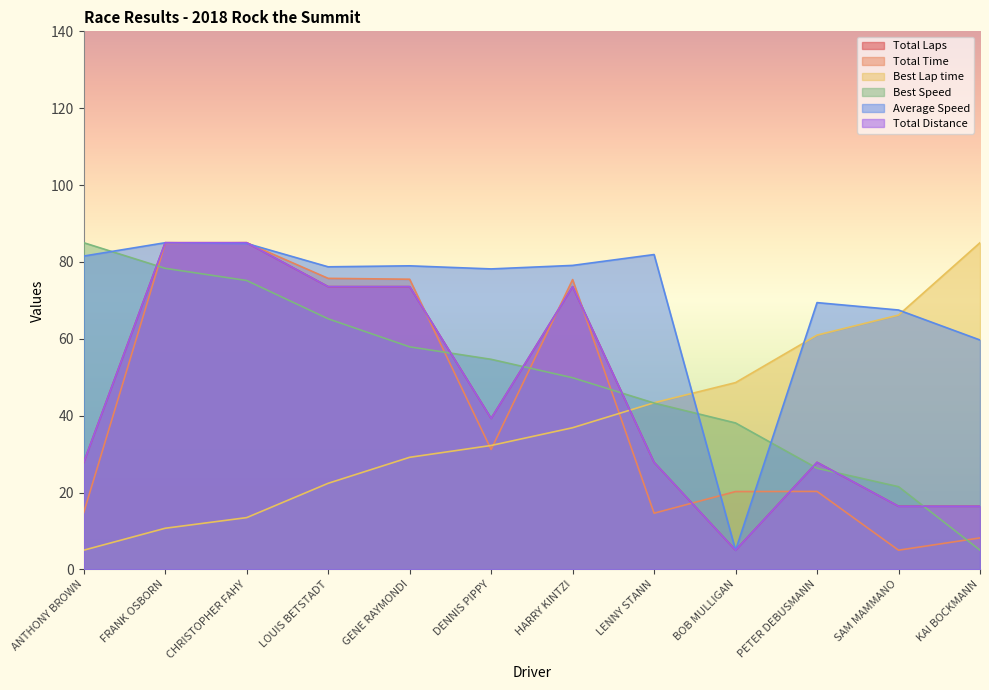

The value of Total Time at SAM MAMMANO is 6.6. True or false?

False